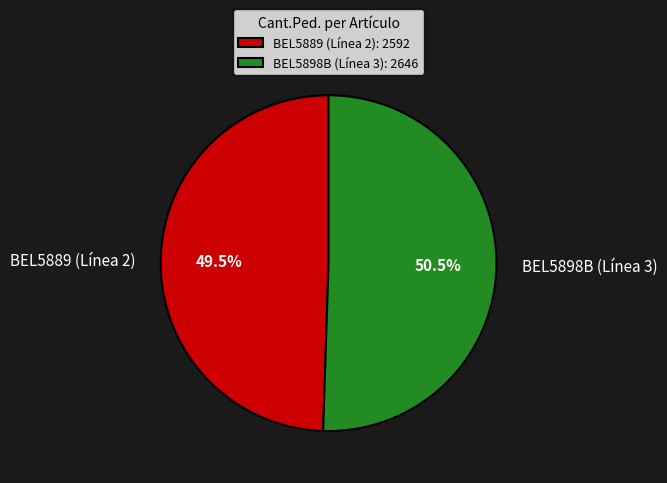

Between BEL5889 (Línea 2) and BEL5898B (Línea 3), which is larger?

BEL5898B (Línea 3)